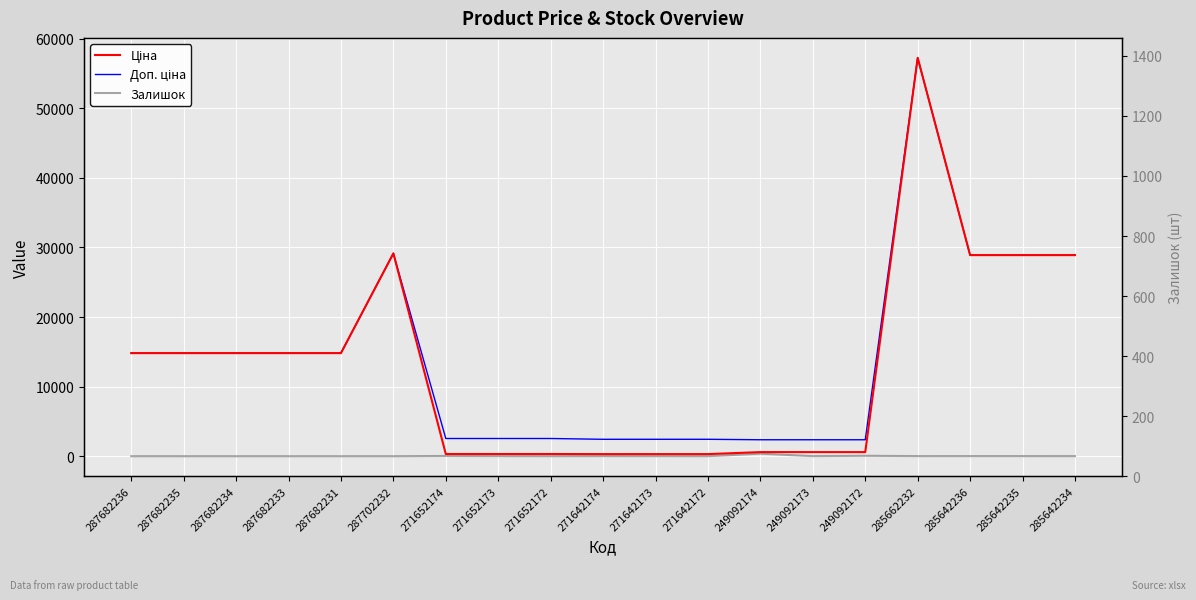

How many categories are shown in the chart?

19